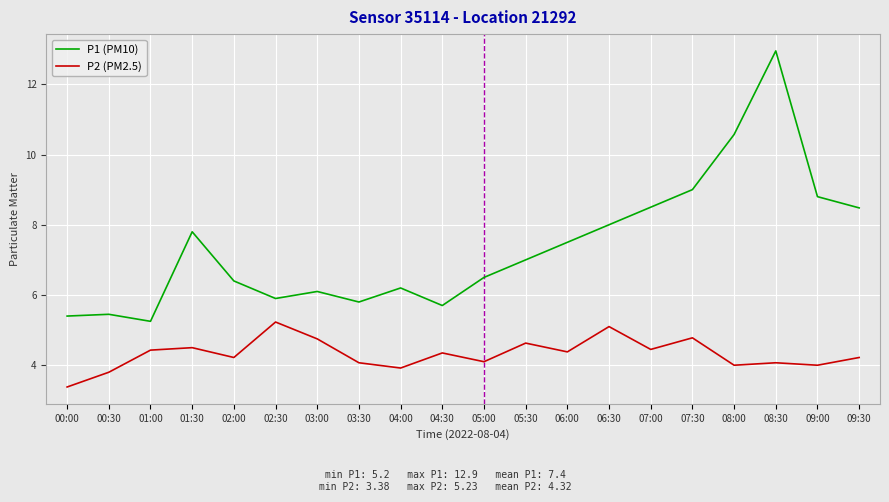

Which label corresponds to the smallest value in the chart?

00:00